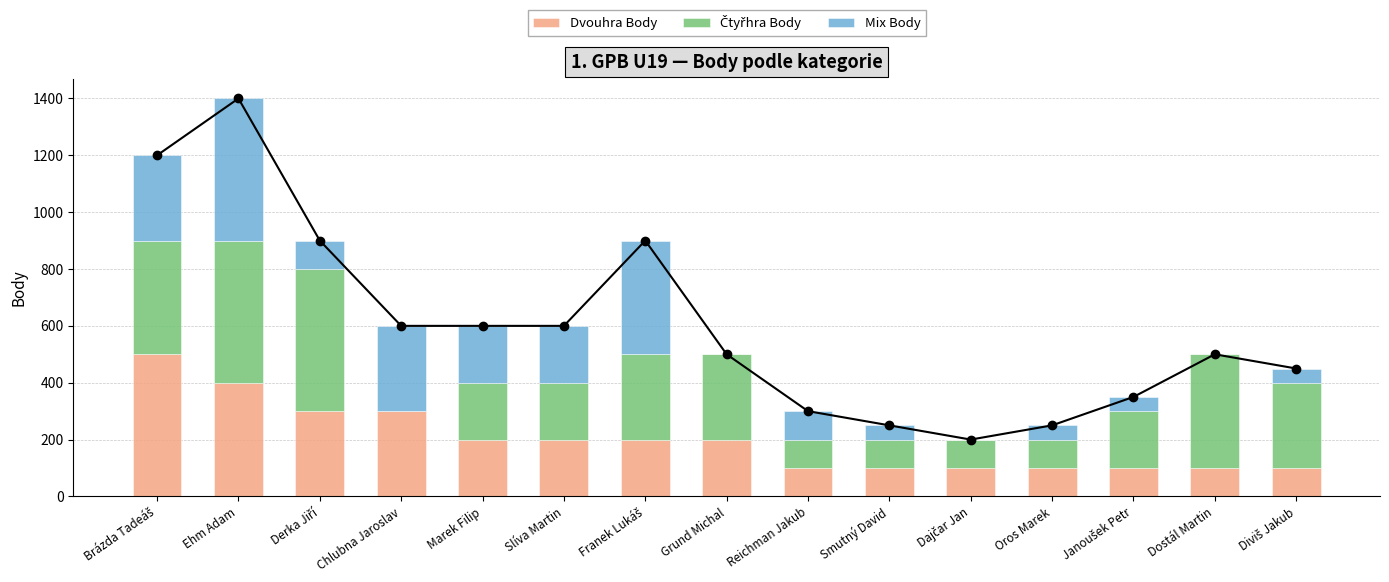

Rank the series by their maximum value, from lowest to highest.

Dvouhra Body, Čtyřhra Body, Mix Body